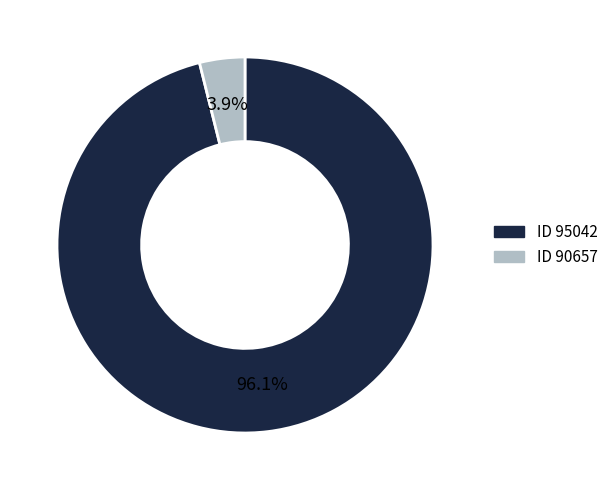

Is there a majority slice in this chart?

Yes